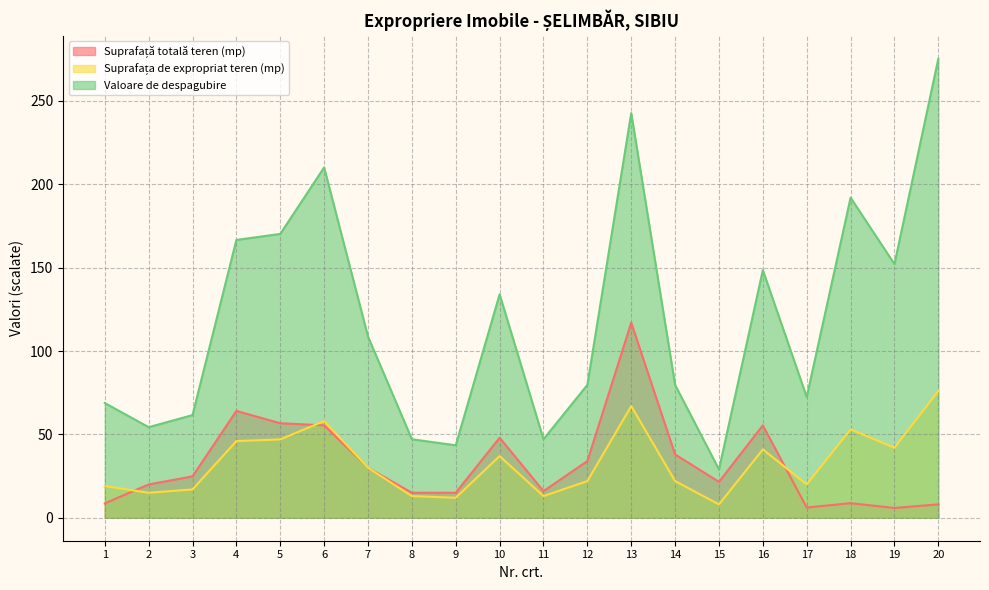

What is the value of the Suprafață totală teren (mp) point at the 2nd from the left?

20.0